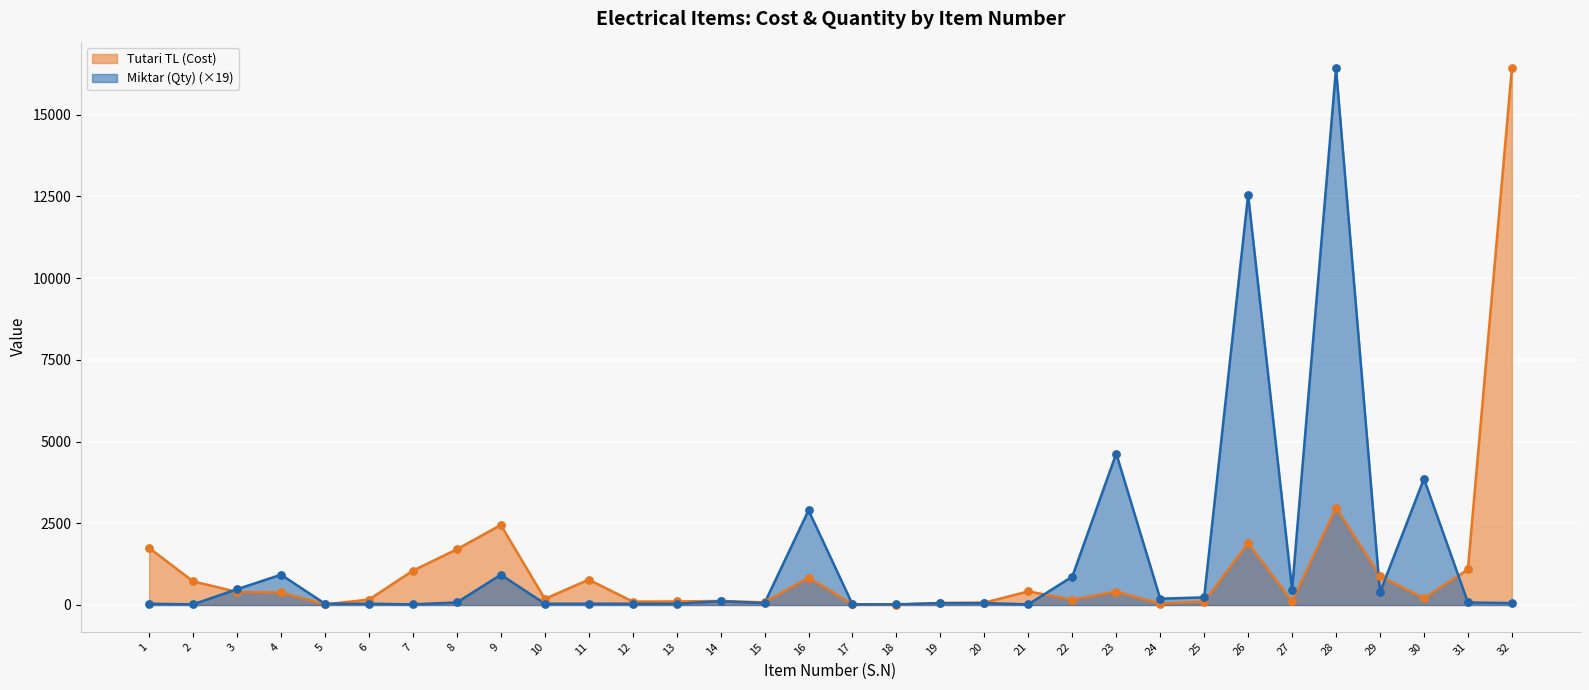

Which series has the widest spread of Y values?

Tutari TL (Cost)